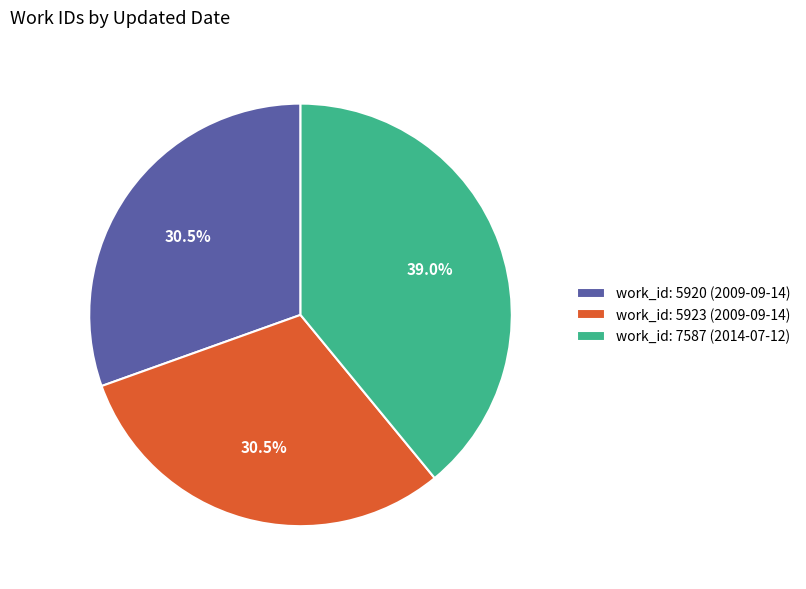

What portion of the pie excludes work_id: 5923 (2009-09-14)?

69.5%